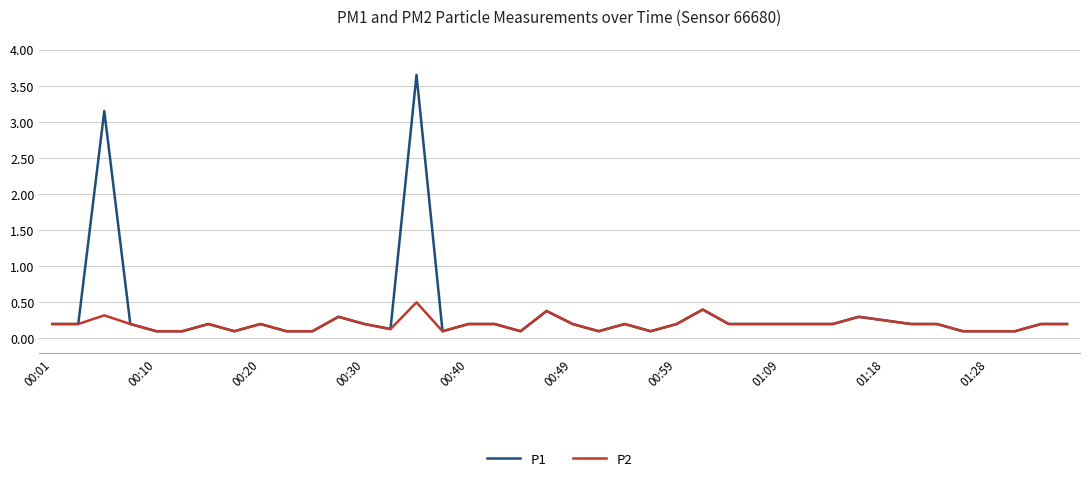

How many lines are shown in the chart?

2